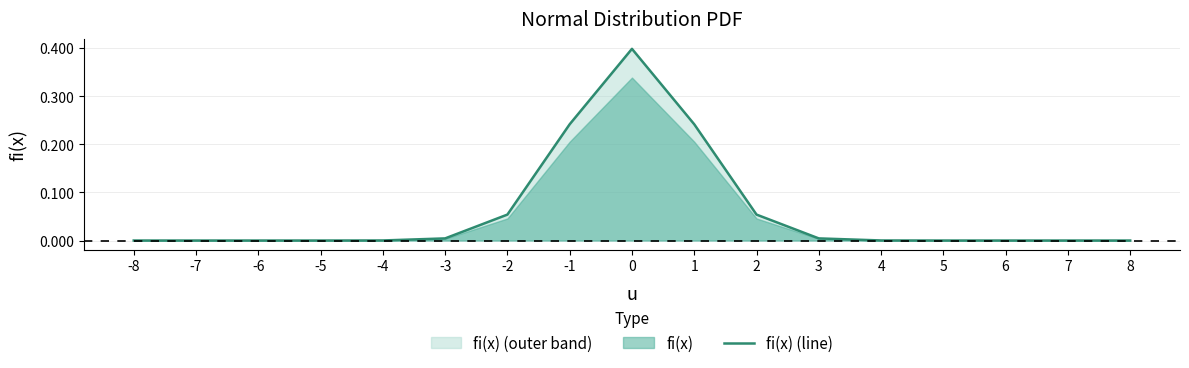

What is the difference between the maximum and minimum values?

0.4